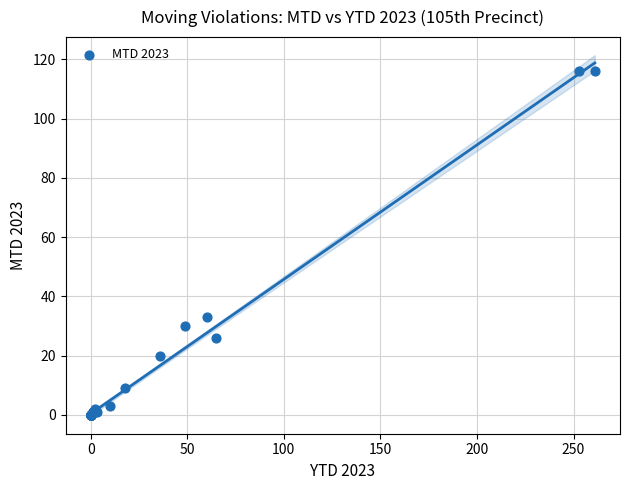

What Y value in the scatter plot is closest to 58?

33